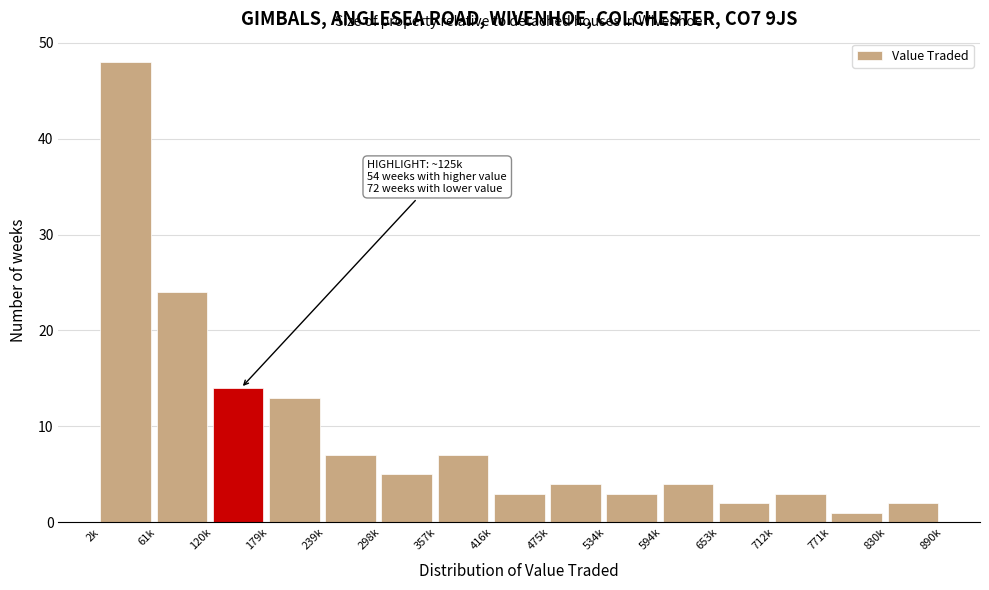

Reading right to left, extract all data points from this chart.

830k=2	771k=1	712k=3	653k=2	594k=4	534k=3	475k=4	416k=3	357k=7	298k=5	239k=7	179k=13	120k=14	61k=24	2k=48